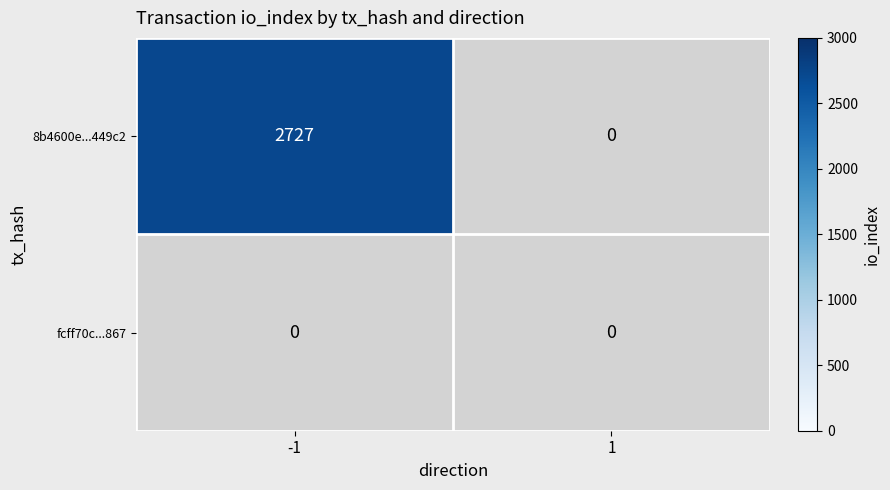

What value does the 8b4600e789eda3b7479b4e4ee9fdac1f89449c2 series have at -1, to the nearest 100?

2700